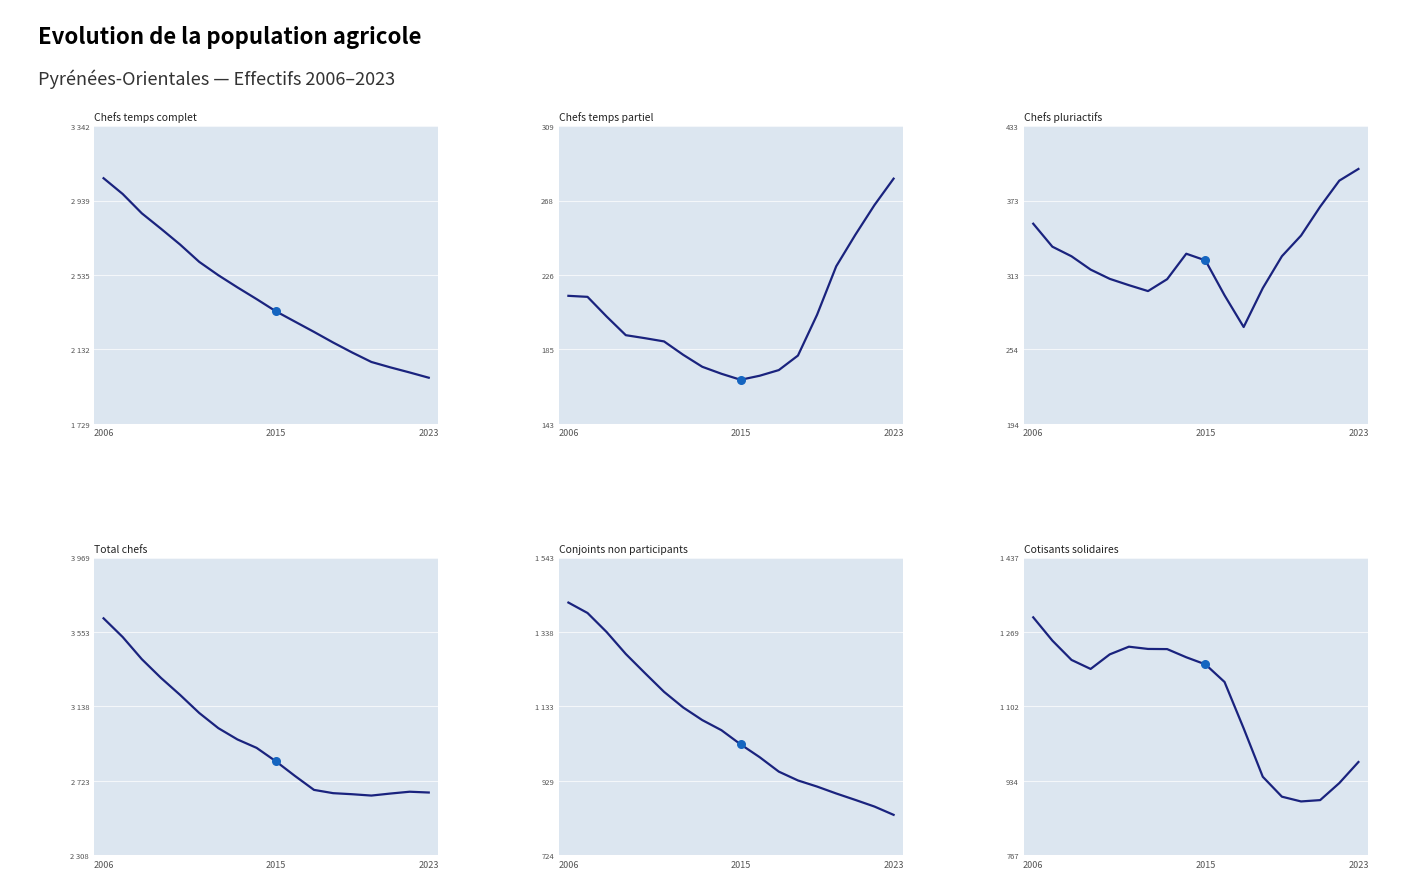

Which series reaches the minimum Y coordinate?

Chefs temps partiel